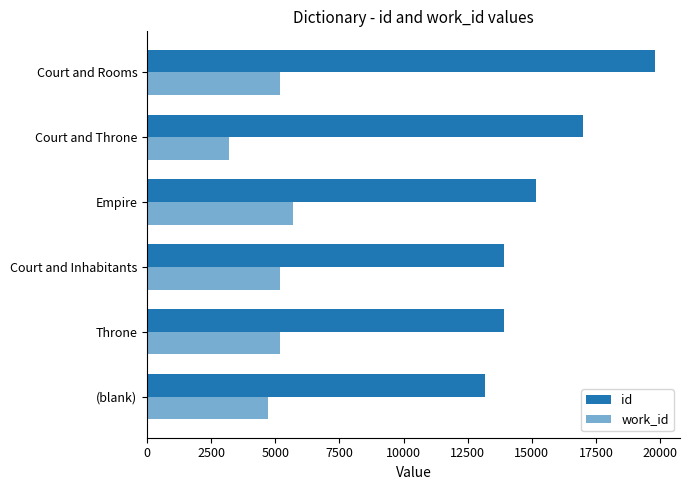

How many categories are shown in the chart?

6